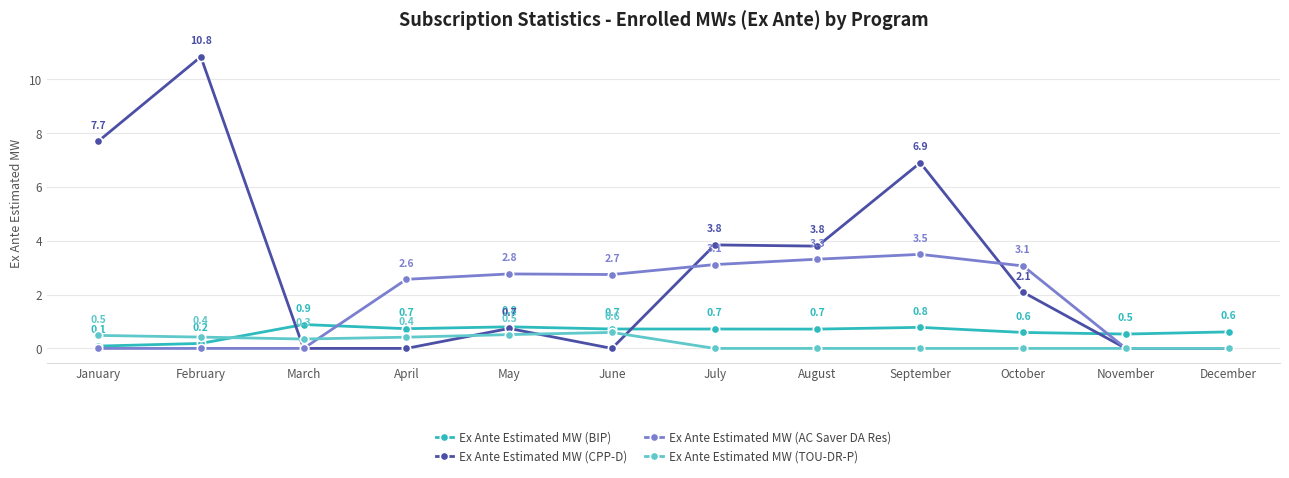

How many values in Ex Ante Estimated MW (TOU-DR-P) are above zero?

6